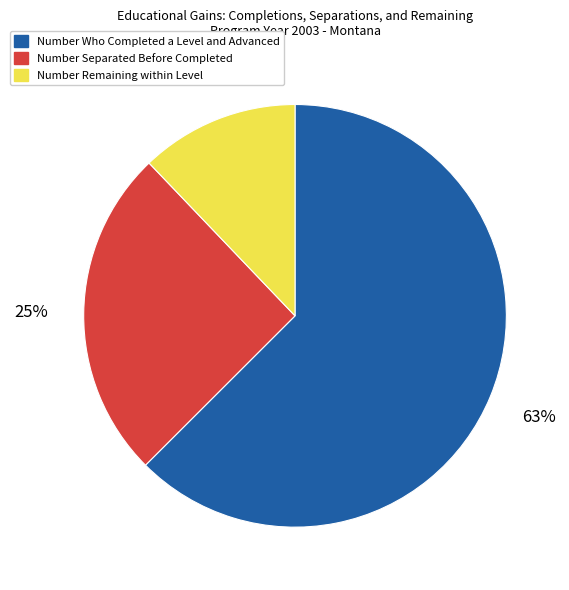

To the nearest percent, what is the average slice percentage?

33%